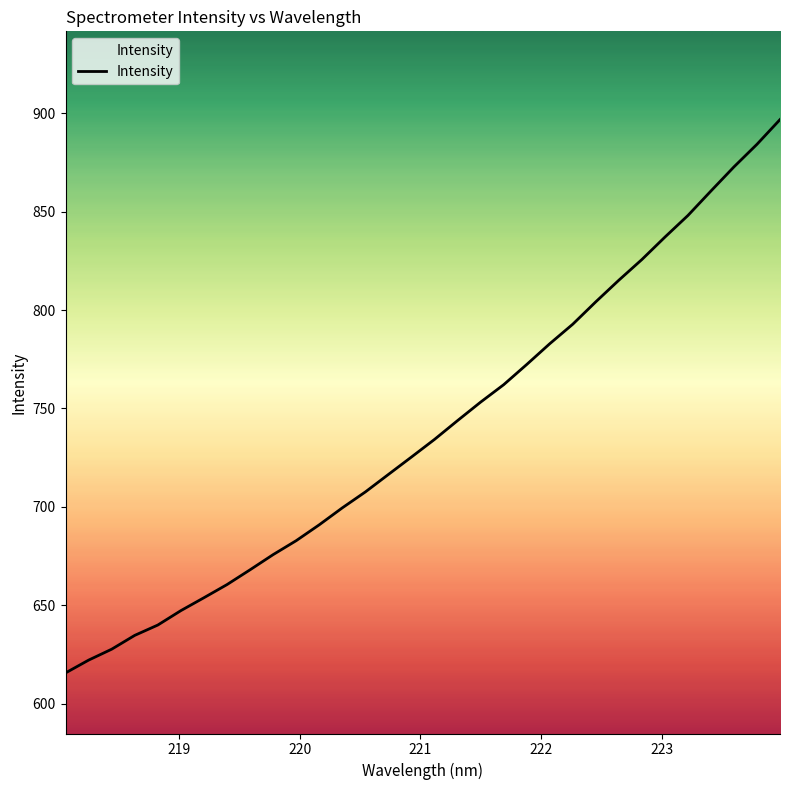

What is the minimum value shown in the chart?

615.6